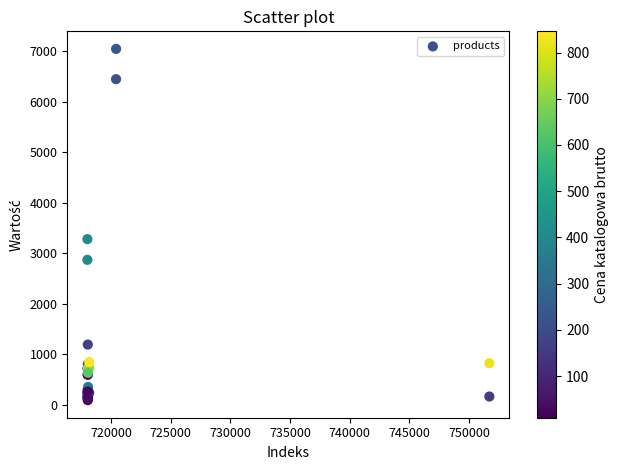

What Y value in the scatter plot is closest to 3568?

3279.2